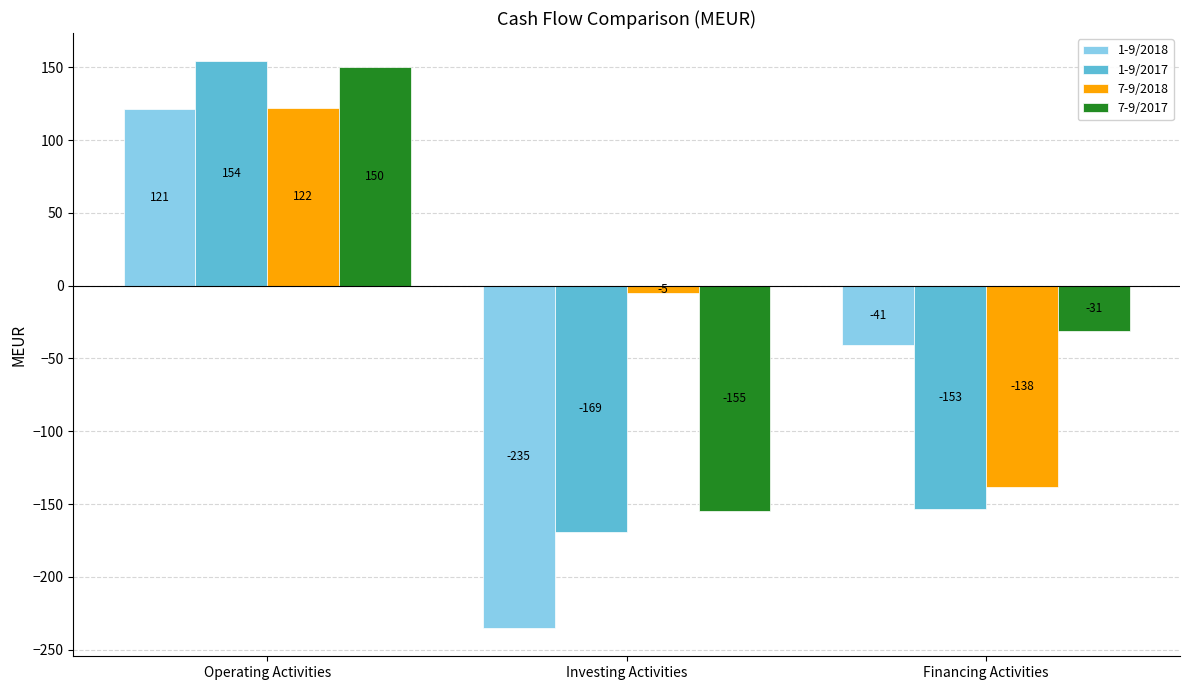

At Operating Activities, list the series in order from largest to smallest.

1-9/2017, 7-9/2017, 7-9/2018, 1-9/2018